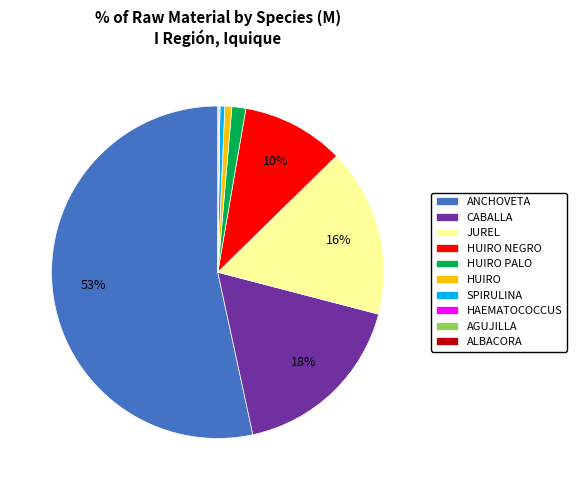

Approximately how many times larger is the value at JUREL compared to SPIRULINA?

35.4